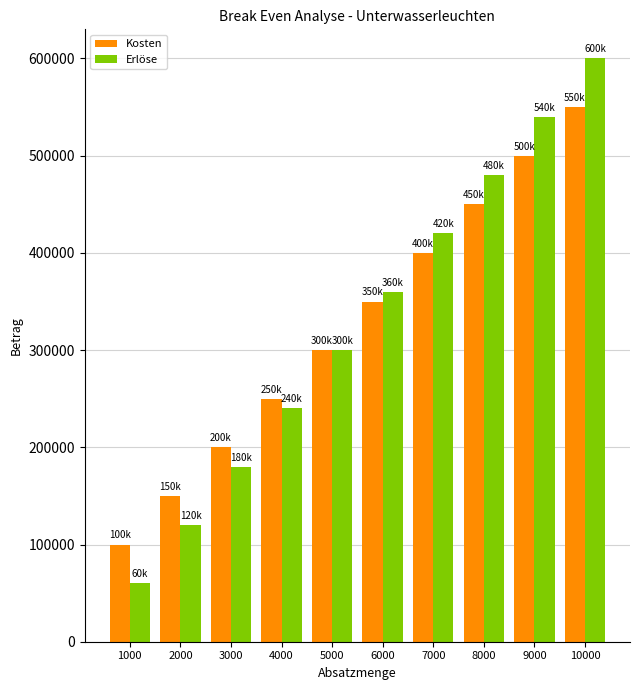

Are the bars grouped side by side (vs. stacked)?

Yes